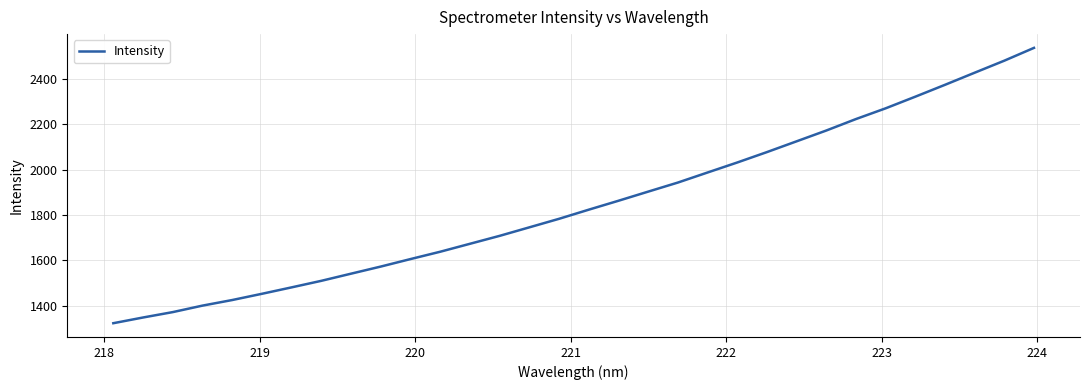

What is the minimum value shown in the chart?

1323.3